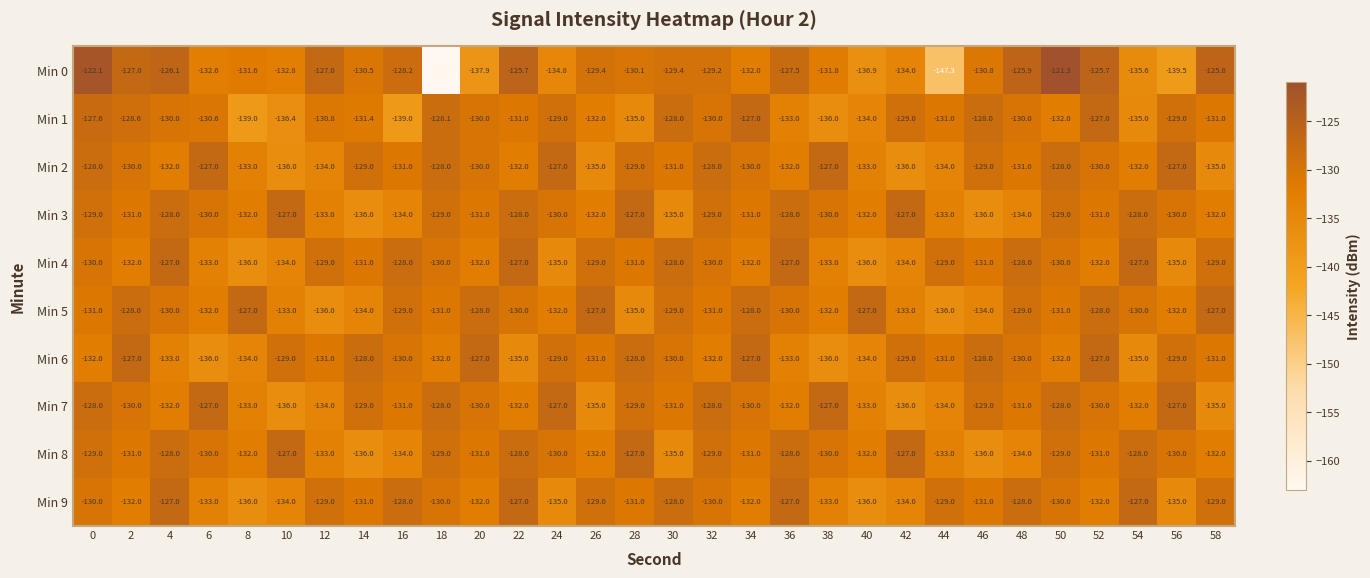

Read the Min 3 value at 12.

-133.0